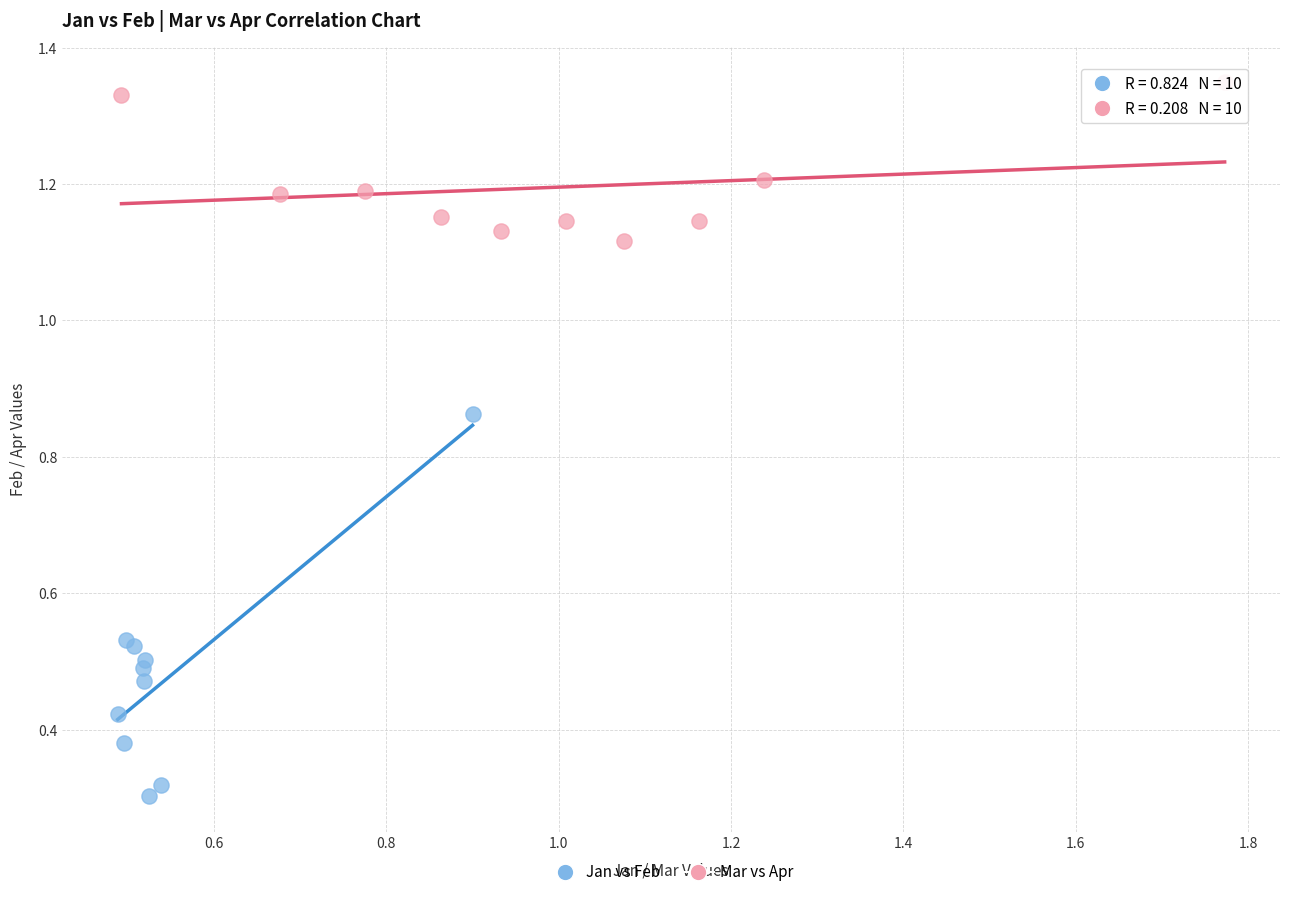

What are all the series names shown in the legend?

Jan vs Feb, Mar vs Apr